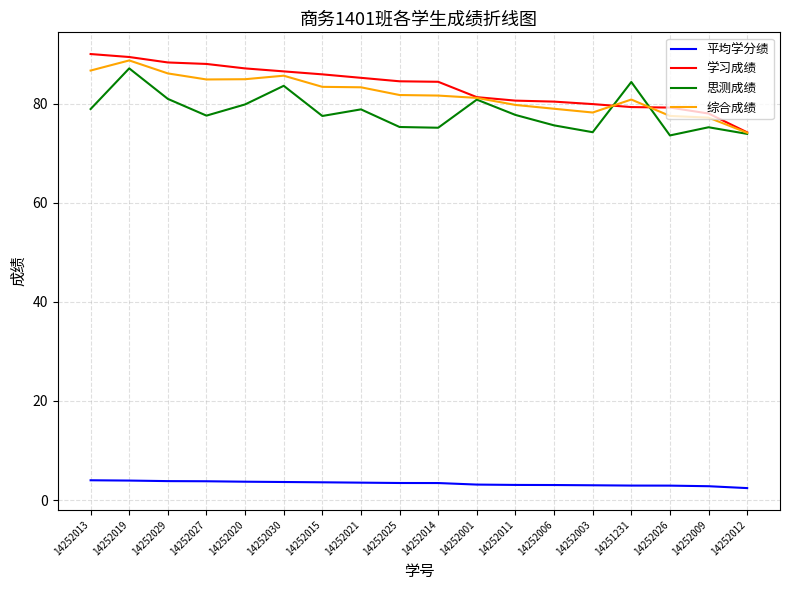

What position from the left is 14252011?

12